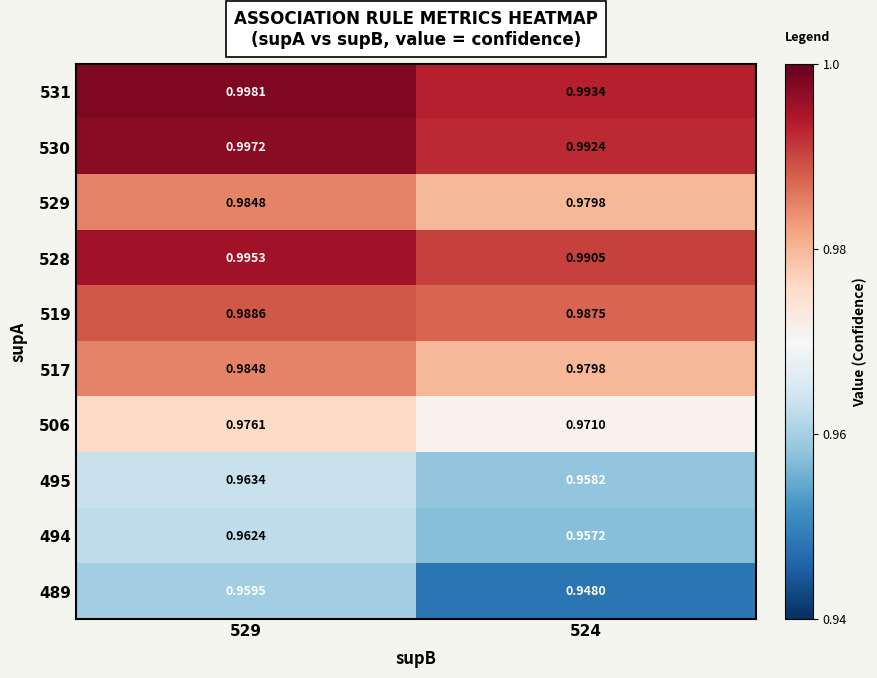

Is the value of 519 at 524 greater than the value of 489 at 529?

Yes